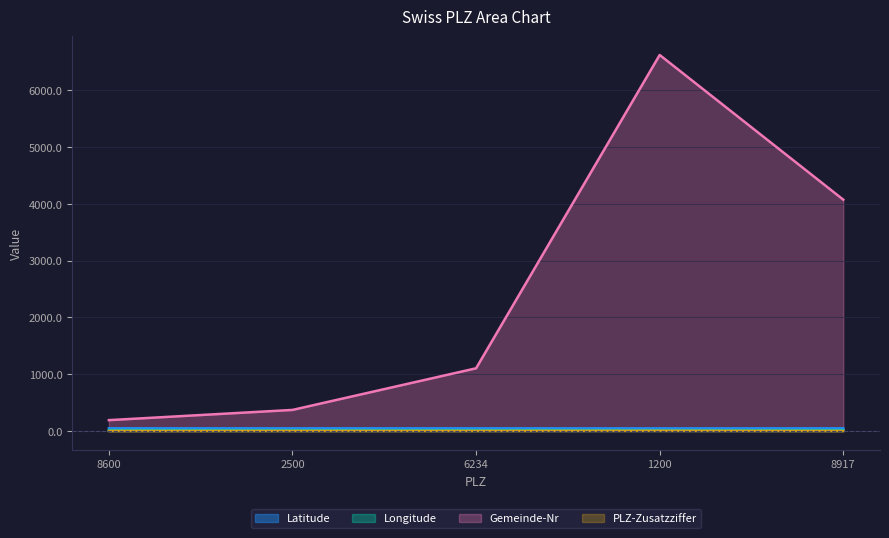

Which label corresponds to the smallest value in the chart?

8600